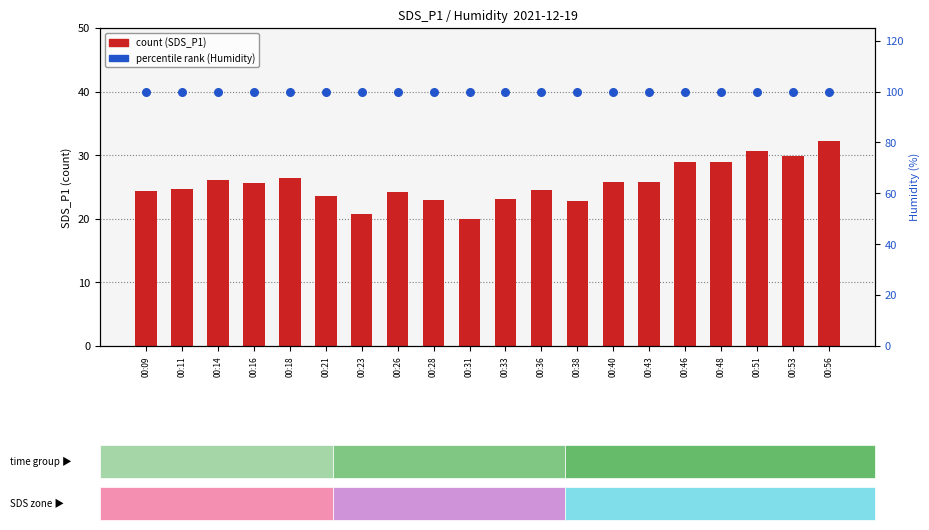

At which category is the sum across all series the highest?

00:56